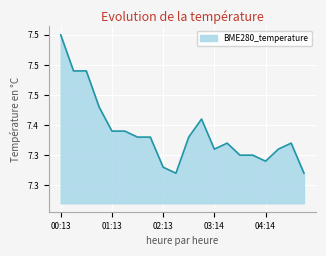

Reading right to left, what are all the values shown in this chart?

04:59=7.3	04:44=7.4	04:29=7.4	04:14=7.3	03:59=7.3	03:44=7.3	03:29=7.4	03:14=7.4	02:59=7.4	02:44=7.4	02:29=7.3	02:13=7.3	01:58=7.4	01:43=7.4	01:28=7.4	01:13=7.4	00:58=7.4	00:43=7.5	00:28=7.5	00:13=7.5